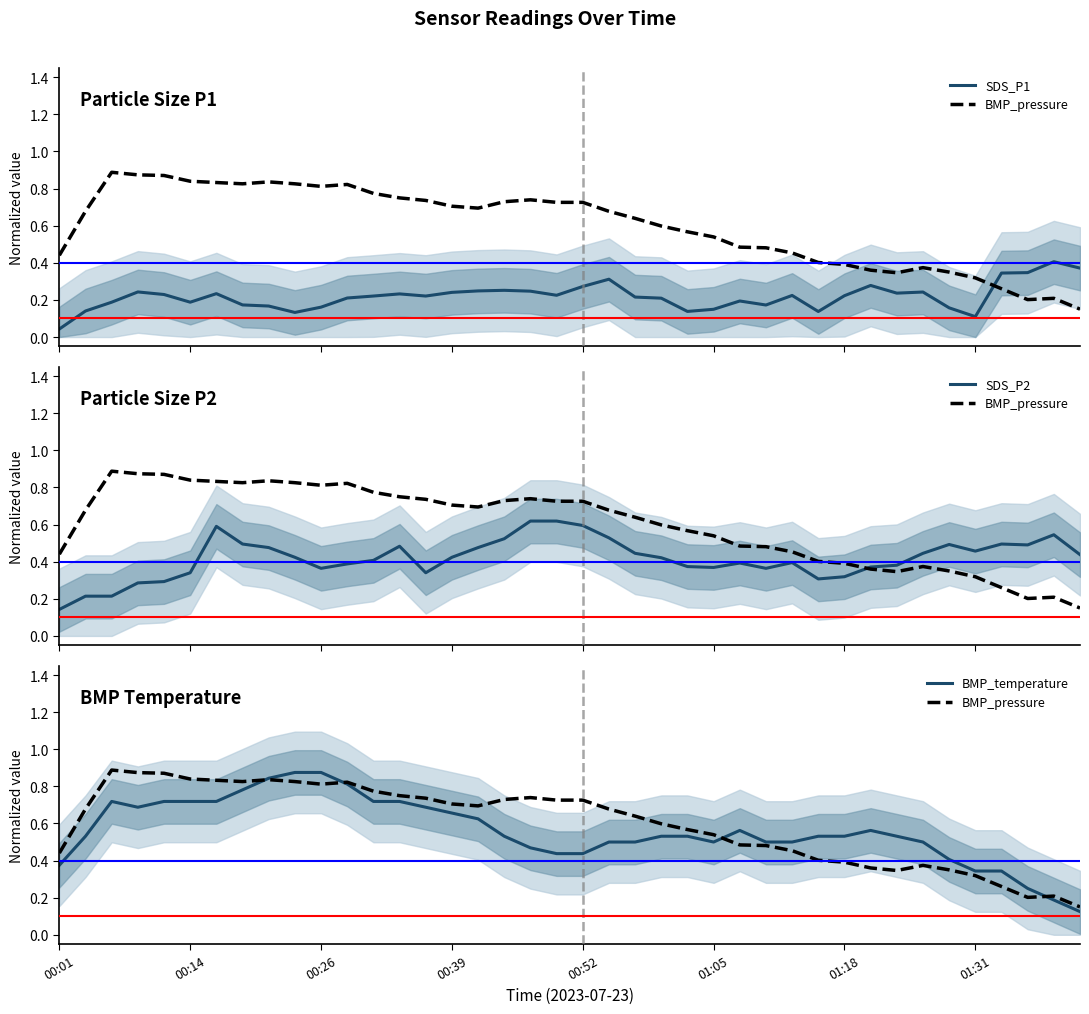

Count the BMP_pressure values in the range 0 to 1.

40